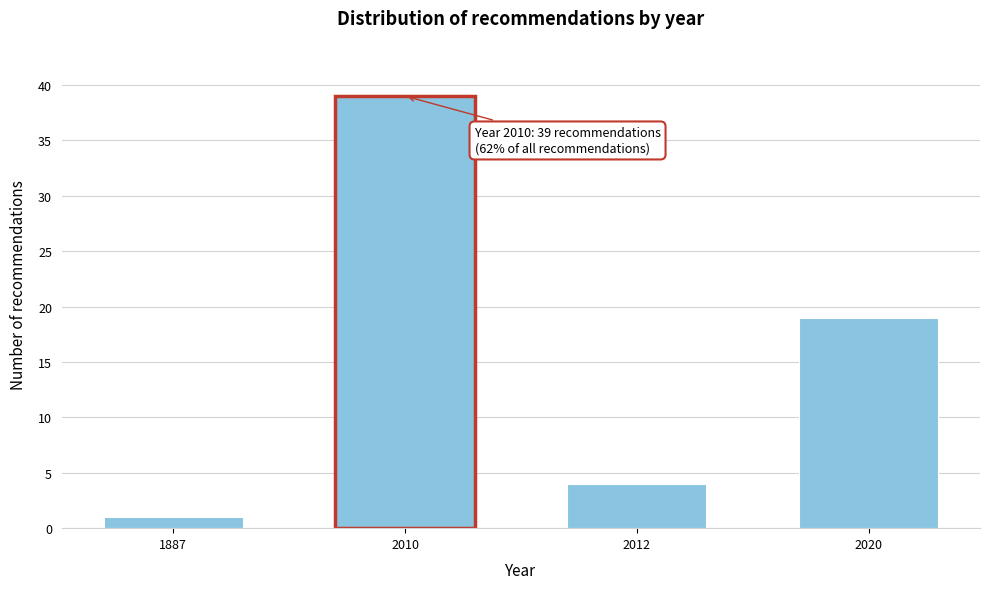

Reading left to right, list all the values displayed in this chart.

1887=1	2010=39	2012=4	2020=19